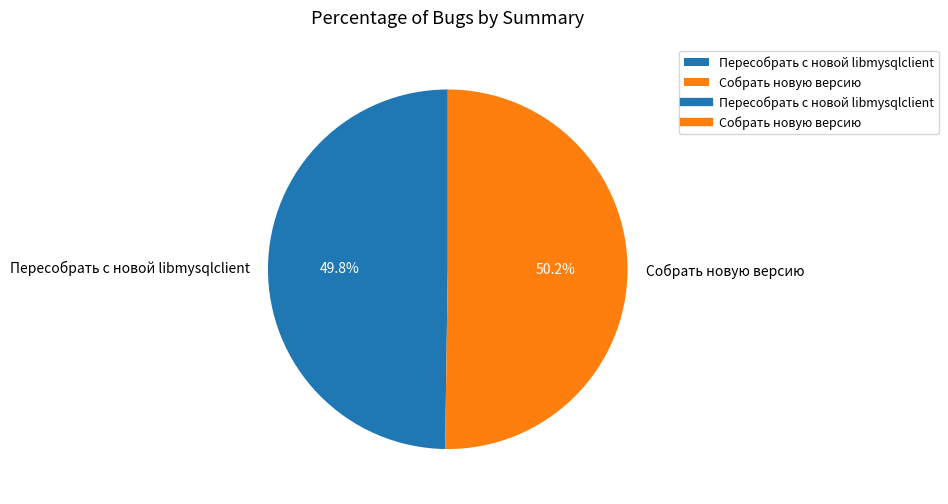

What is the ratio of the value at Собрать новую версию to the value at Пересобрать с новой libmysqlclient?

1.0